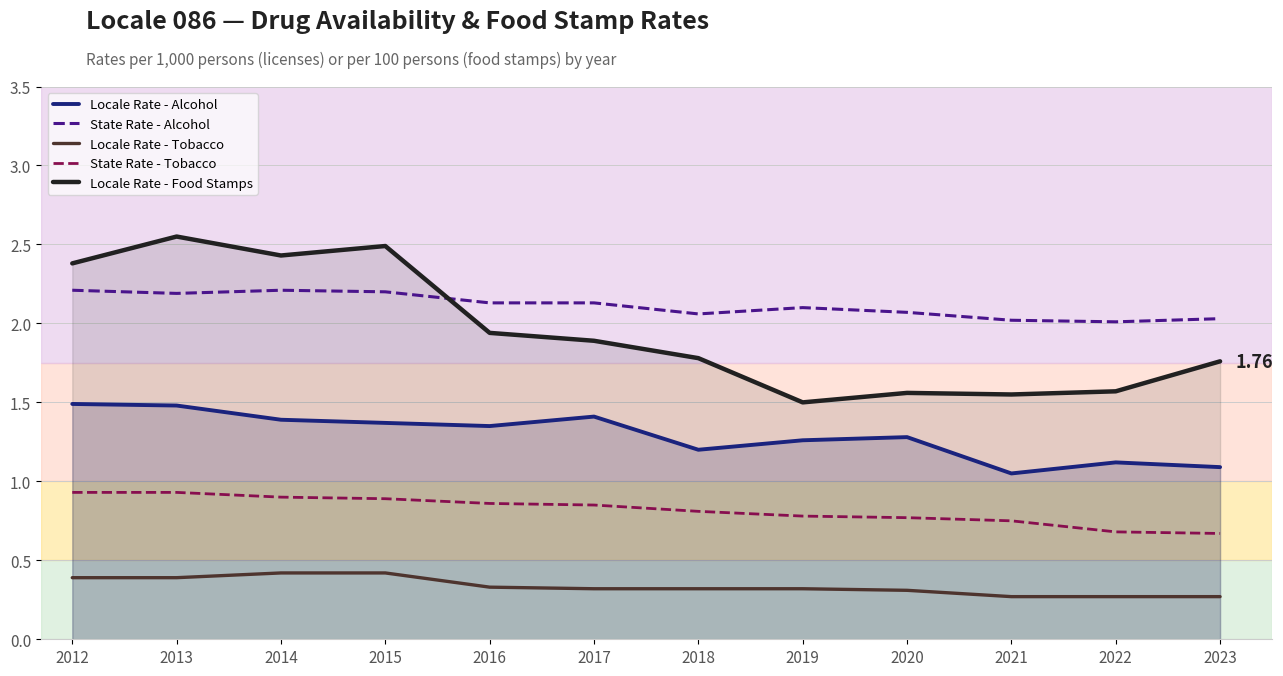

Which series changed the most between 2016 and 2018?

Locale Rate - Food Stamps